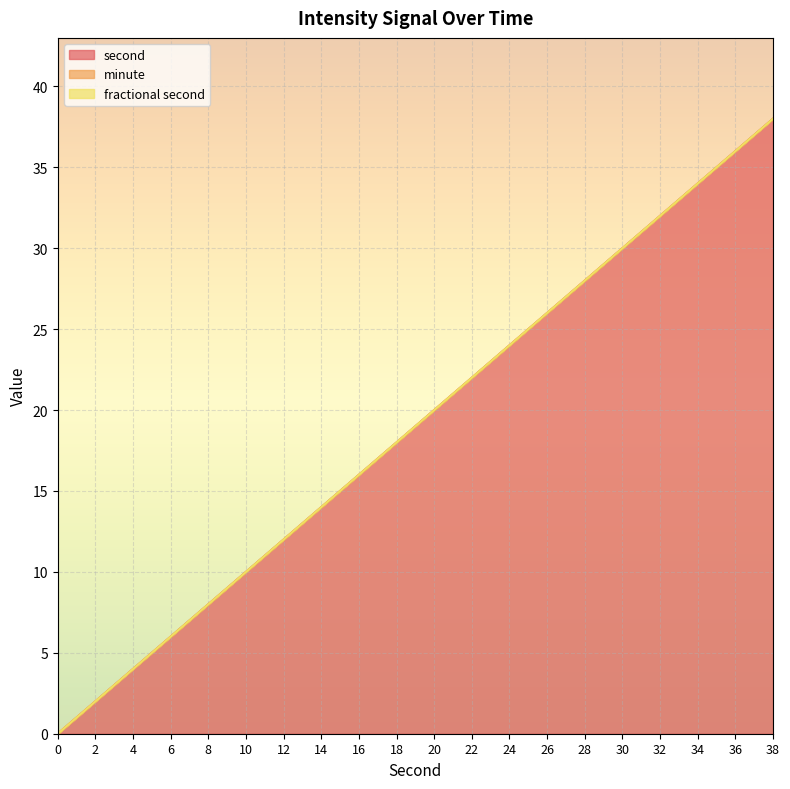

Does the chart display data point markers on the line(s)?

No